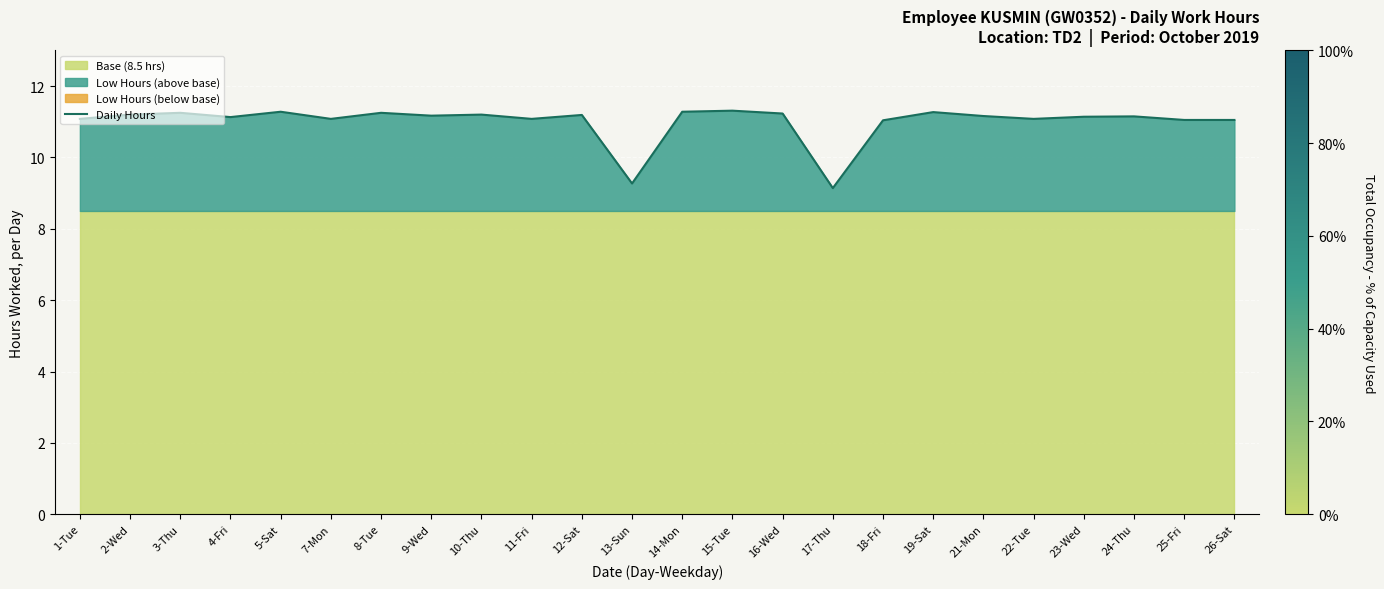

Which label corresponds to the smallest value in the chart?

17-Thu